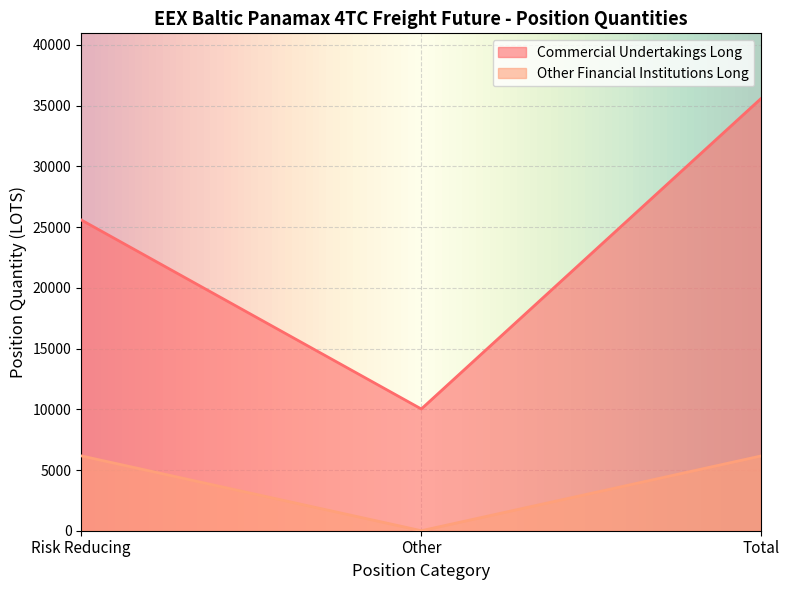

Which series has the largest range (max minus min)?

Commercial Undertakings Long